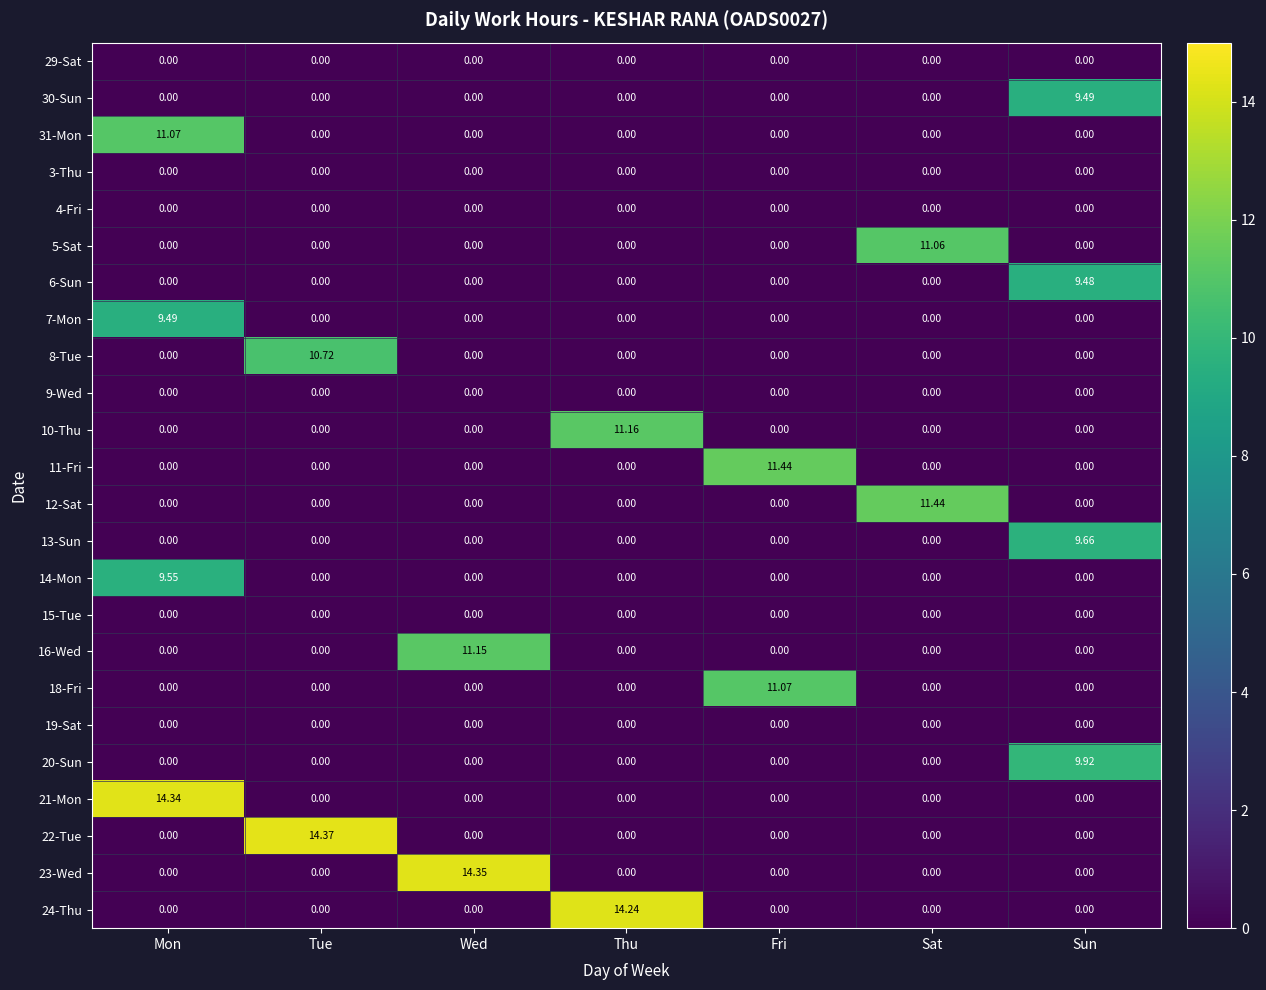

At which category is the sum across all series the highest?

Mon